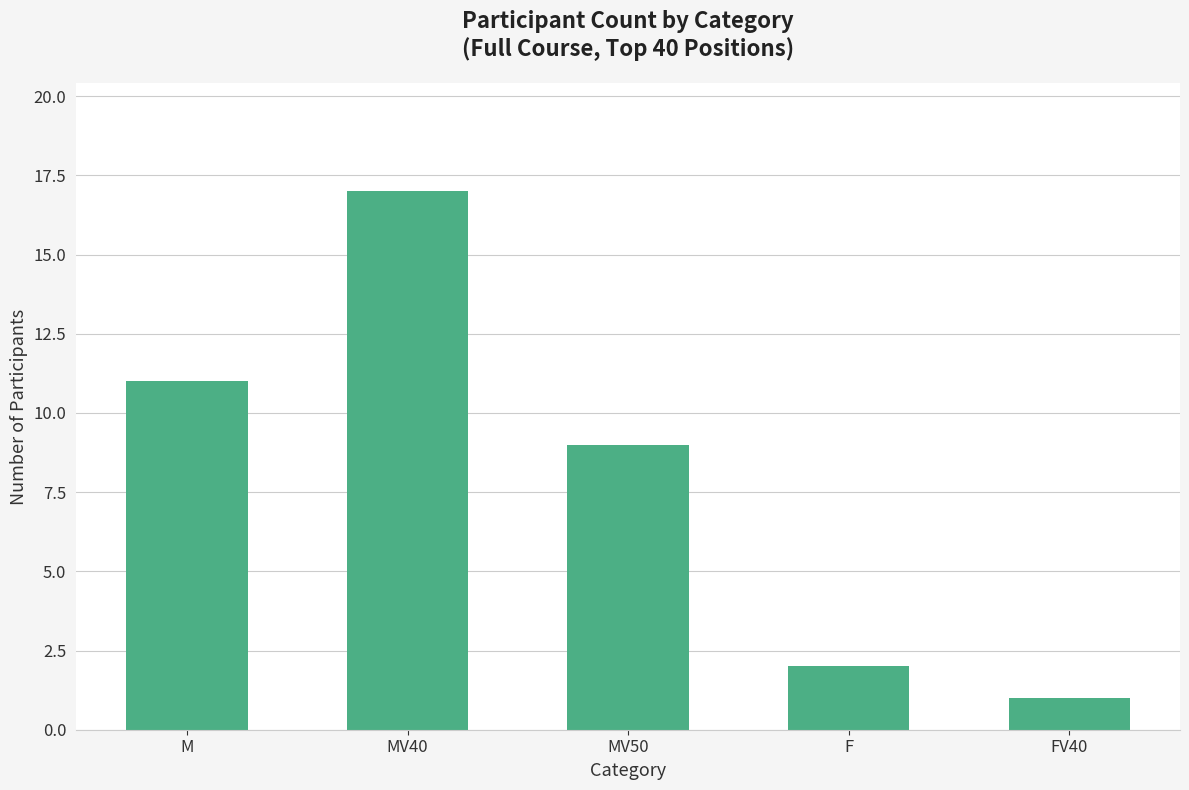

What is the change in value from MV40 to FV40?

-16